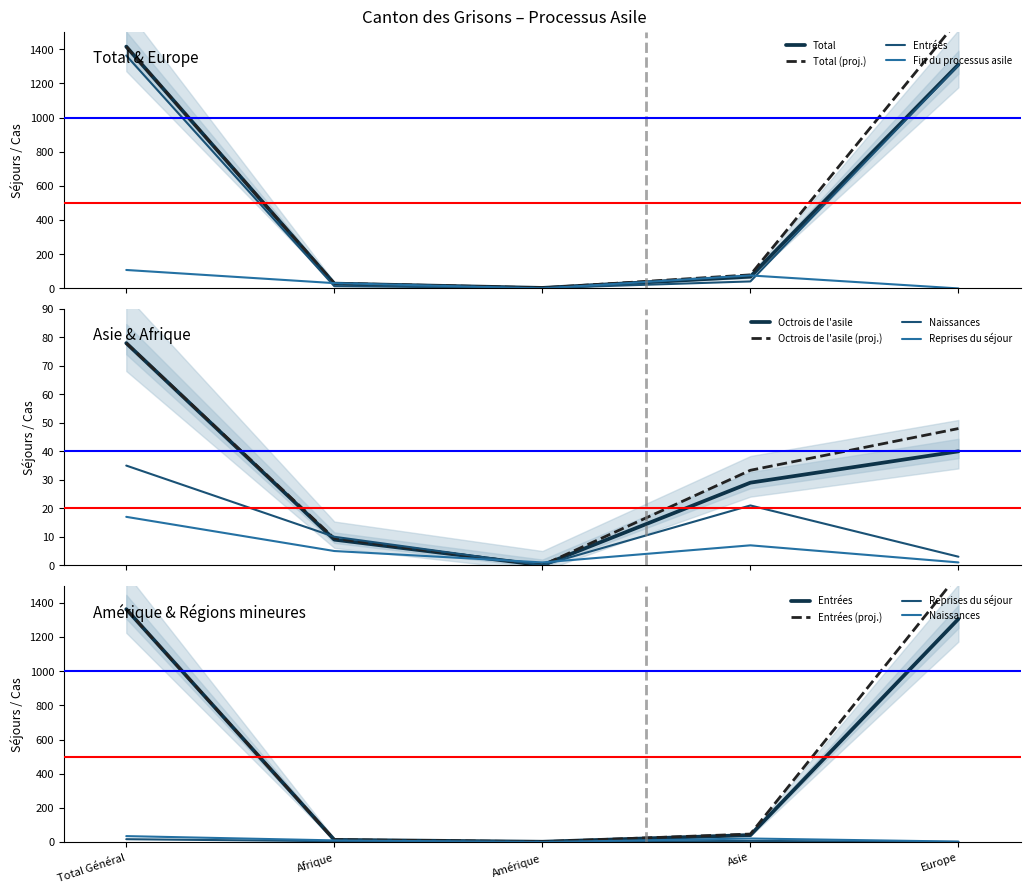

How many interior local valleys does the Fin du processus asile series have?

1